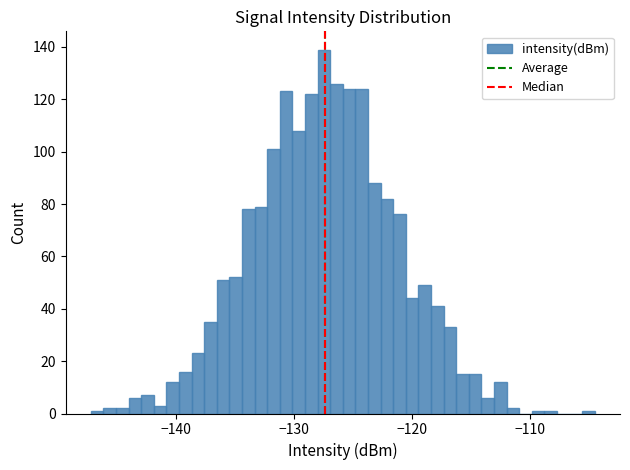

Read against the x-axis, roughly where is the centre of the tallest bar?

-127